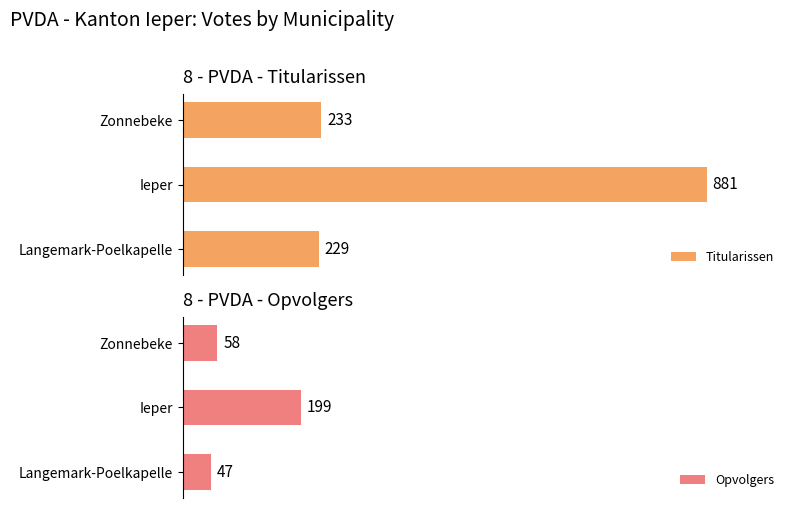

What is the minimum value shown in the chart?

47